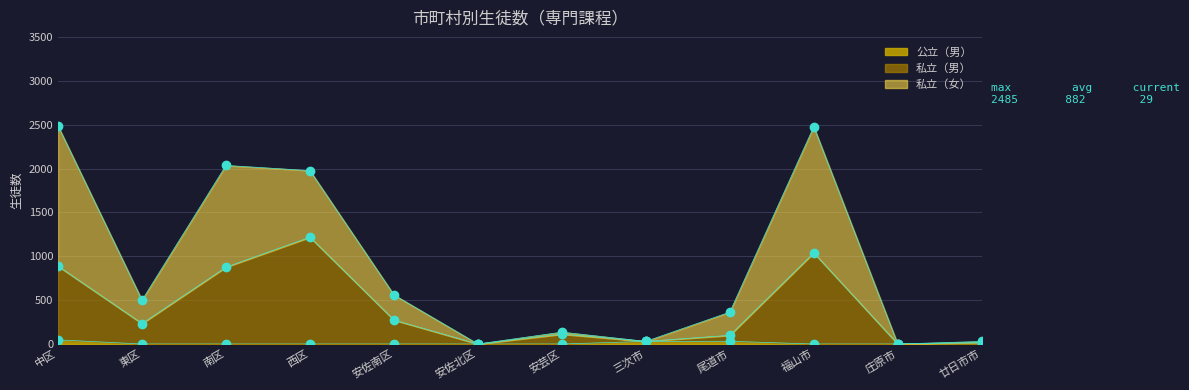

What value does the 私立（男） series have at 中区?

887